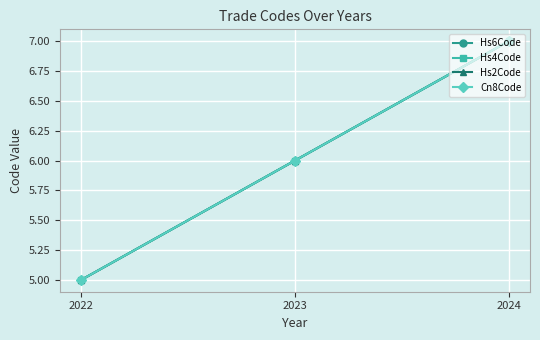

Does the chart have visible grid lines?

Yes